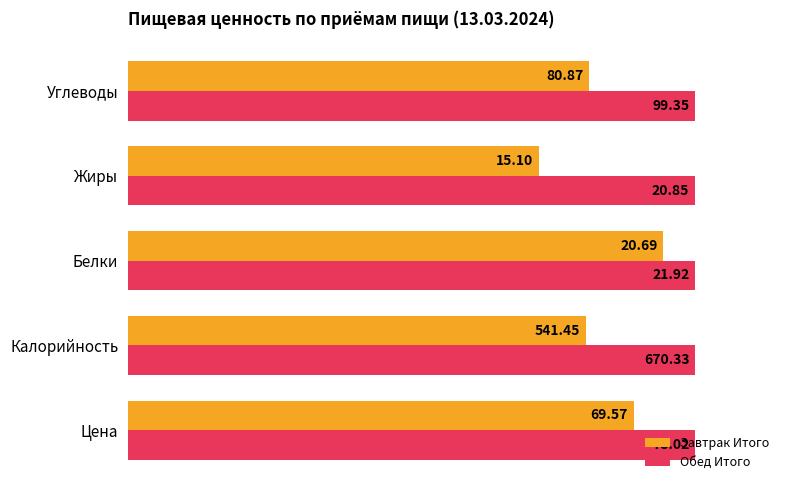

What are all the series names shown in the legend?

Завтрак Итого, Обед Итого